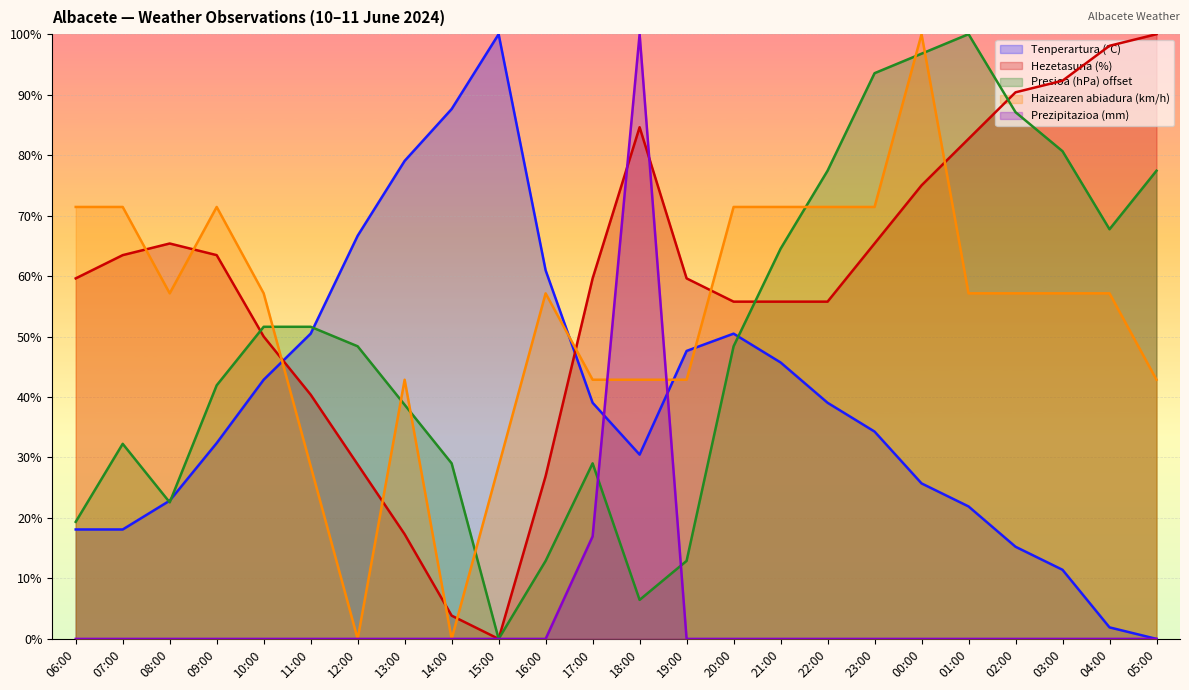

True or false: Presioa (hPa) offset and Haizearen abiadura (km/h) intersect in this chart.

True